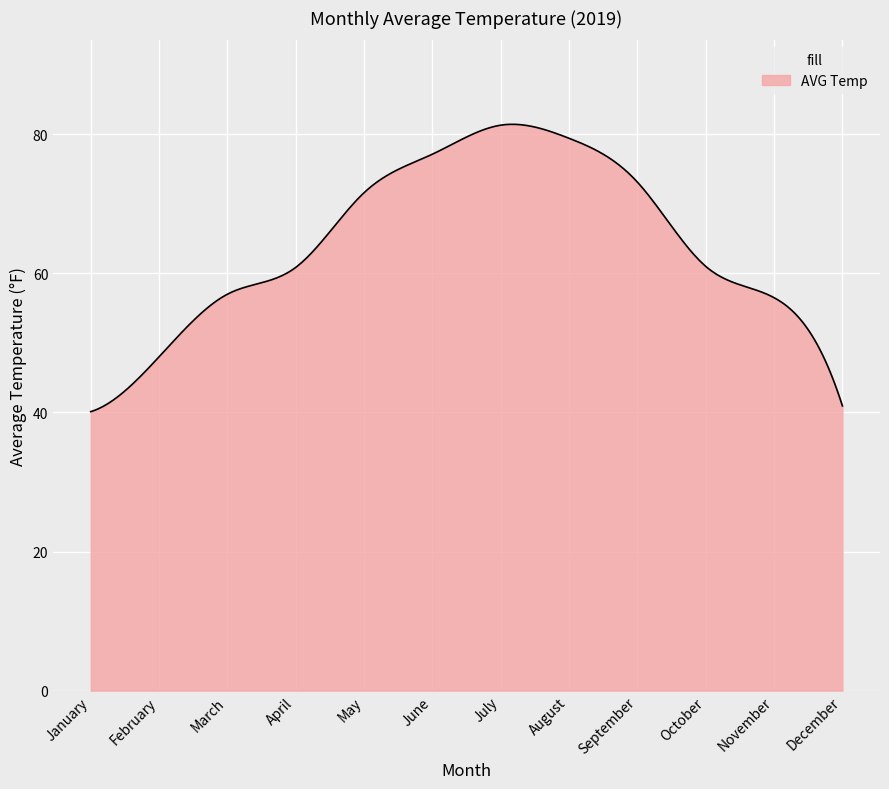

What is the maximum value shown in the chart?

81.4